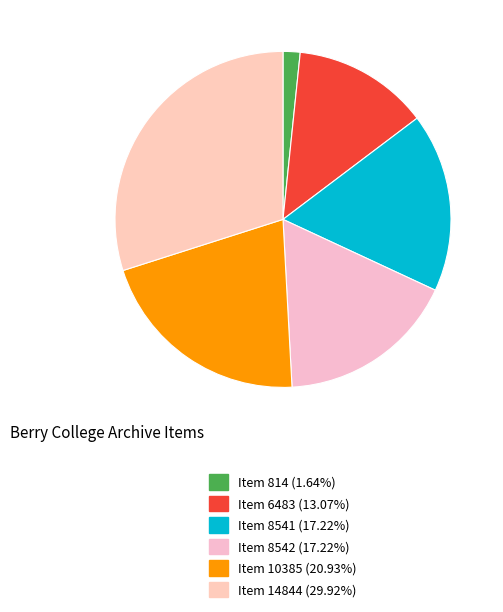

To the nearest percent, what percentage of the pie is Item 814?

2%